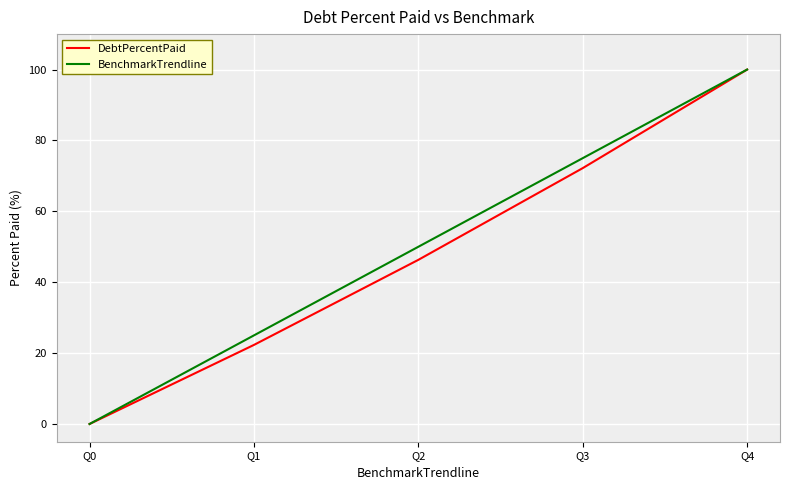

Reading right to left, transcribe all the data shown in this chart.

DebtPercentPaid: 100.0	72.2	46.3	22.3	0.0
BenchmarkTrendline: 100.0	75.0	50.0	25.0	0.0